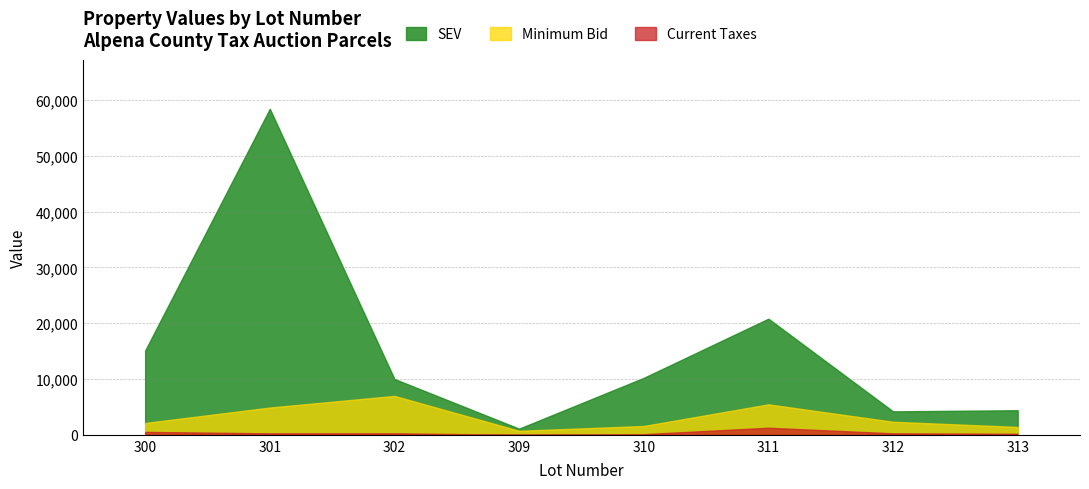

Read the SEV value at 309.

1100.0